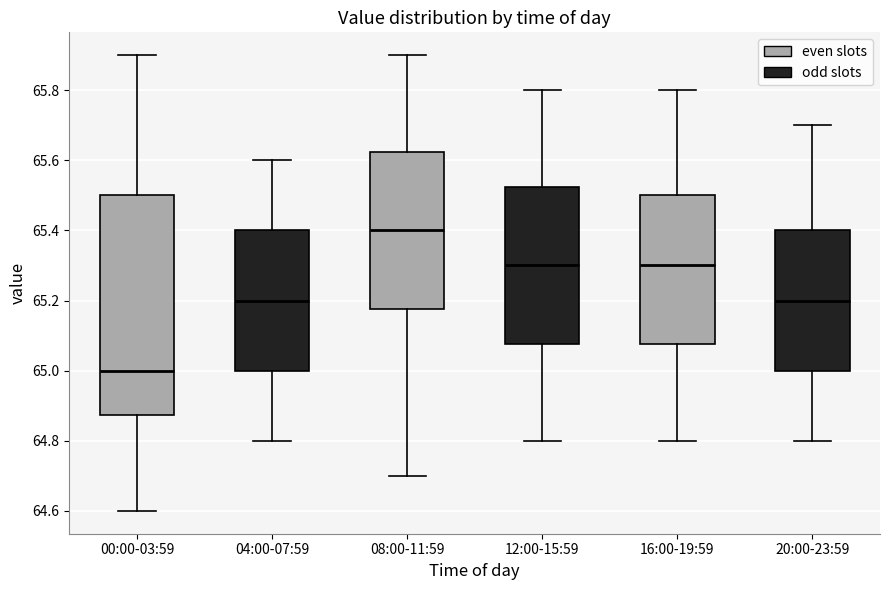

Which box's median line is the lowest?

00:00-03:59